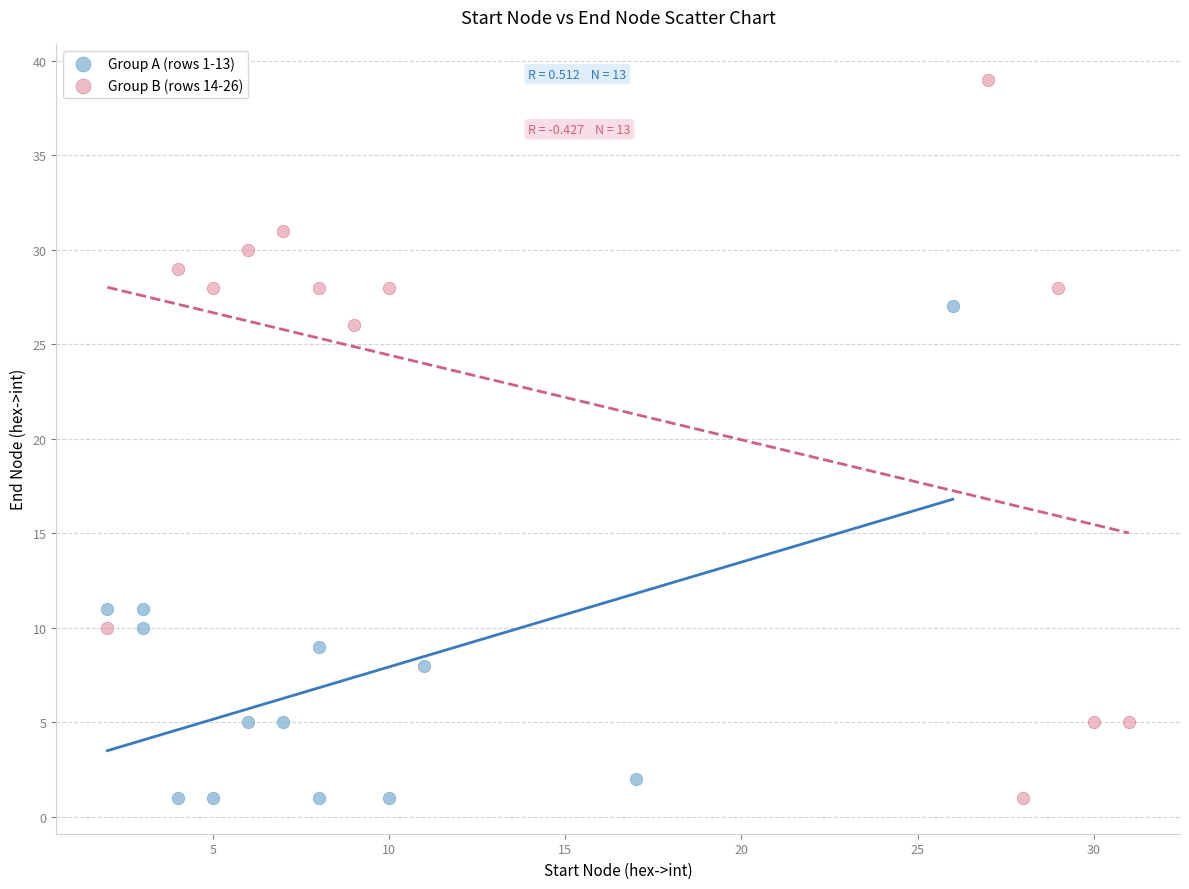

Which series reaches the maximum Y coordinate?

Group B (rows 14-26)